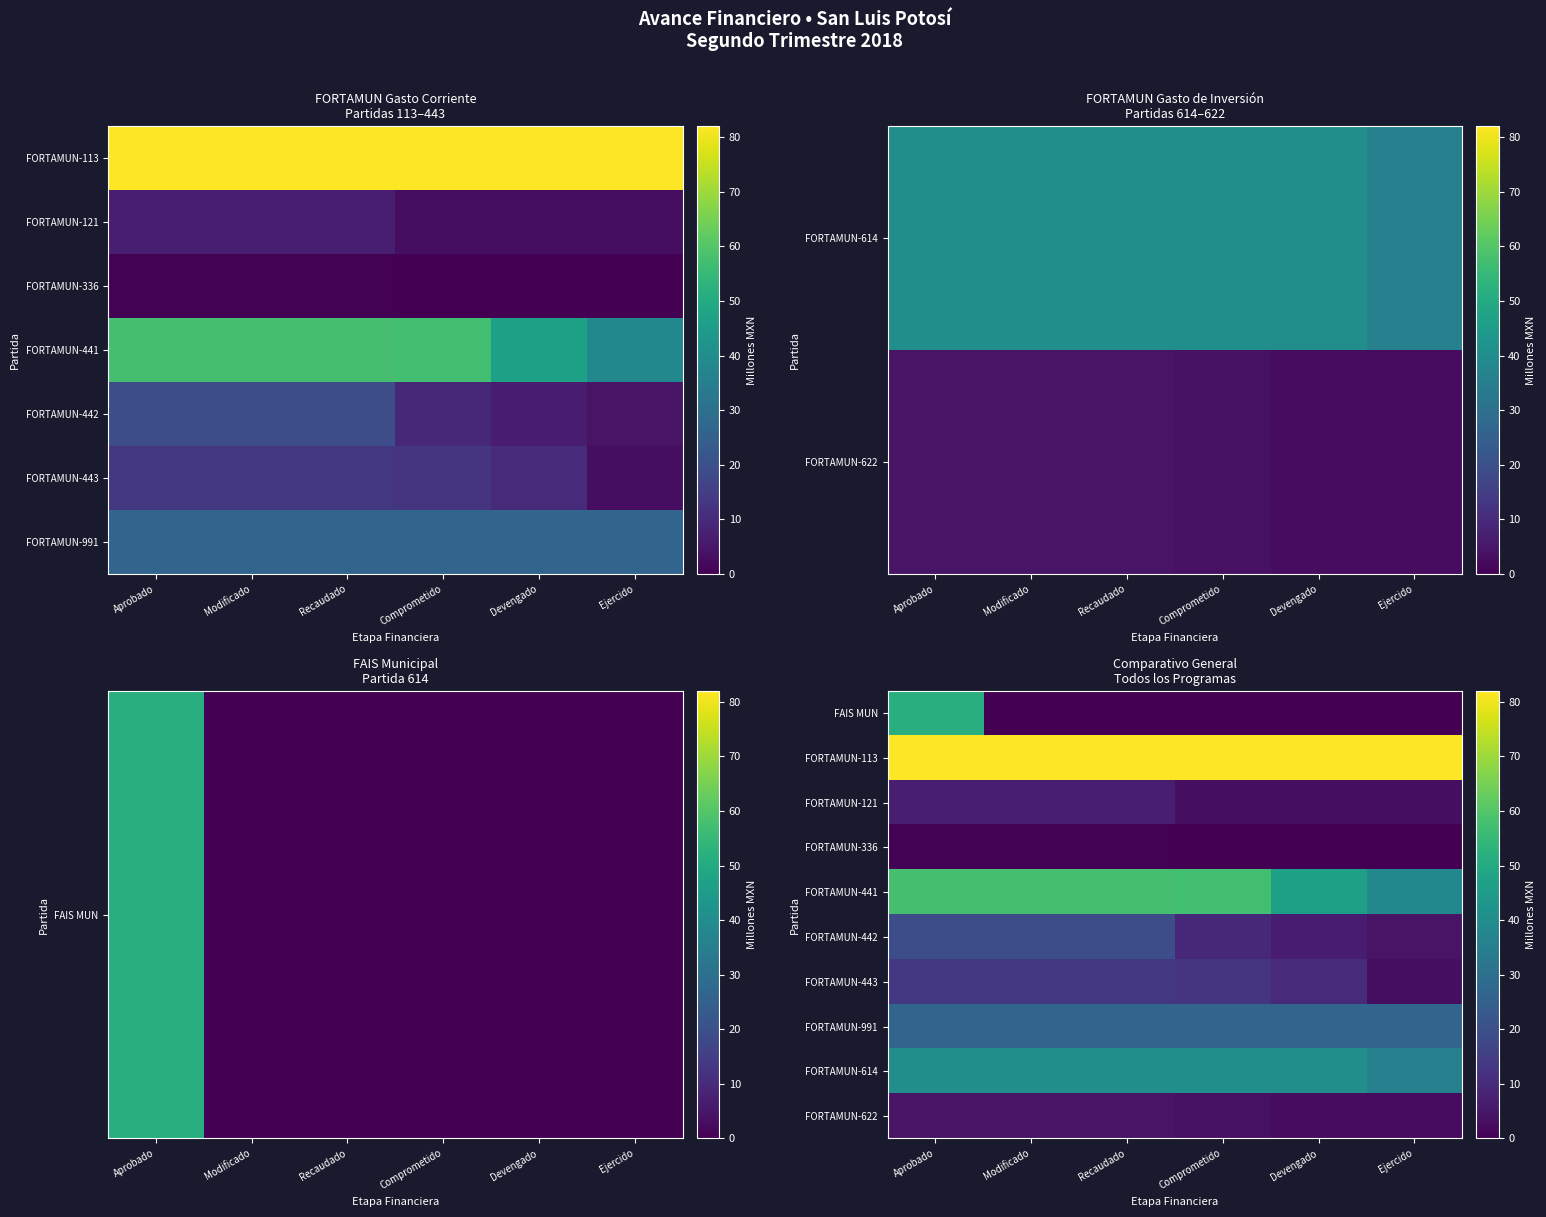

Is it true that FORTAMUN-336 equals 0.3 at Aprobado?

False